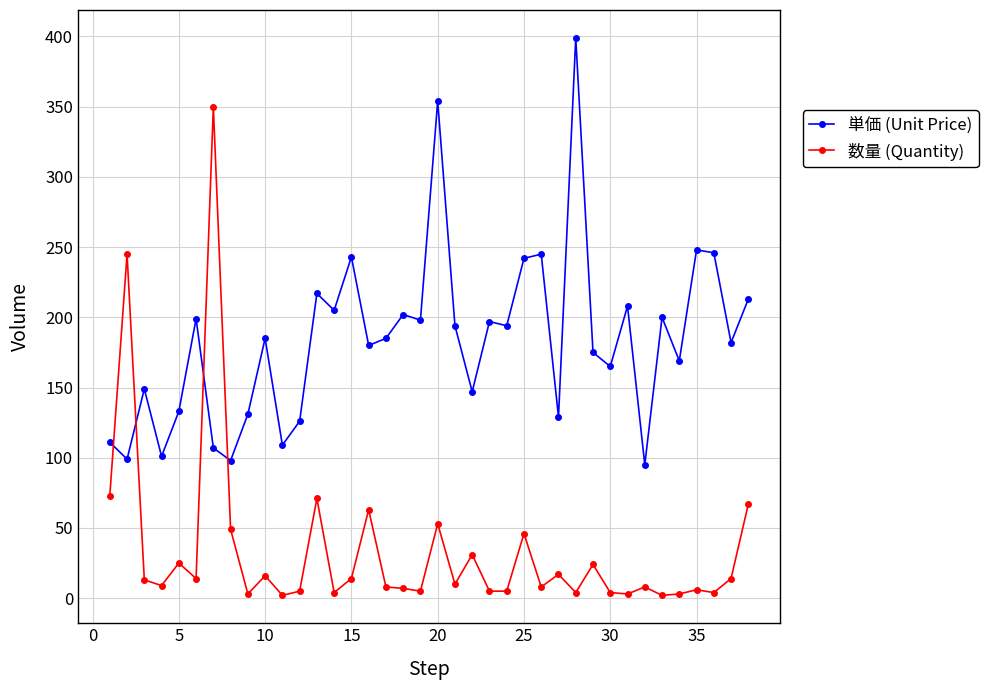

Which series has the widest spread of values?

数量 (Quantity)